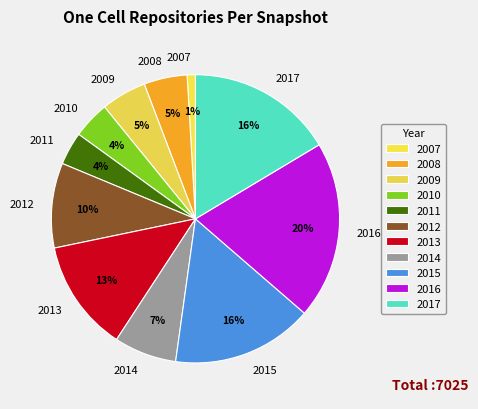

Which category has the smallest portion of the pie?

2007